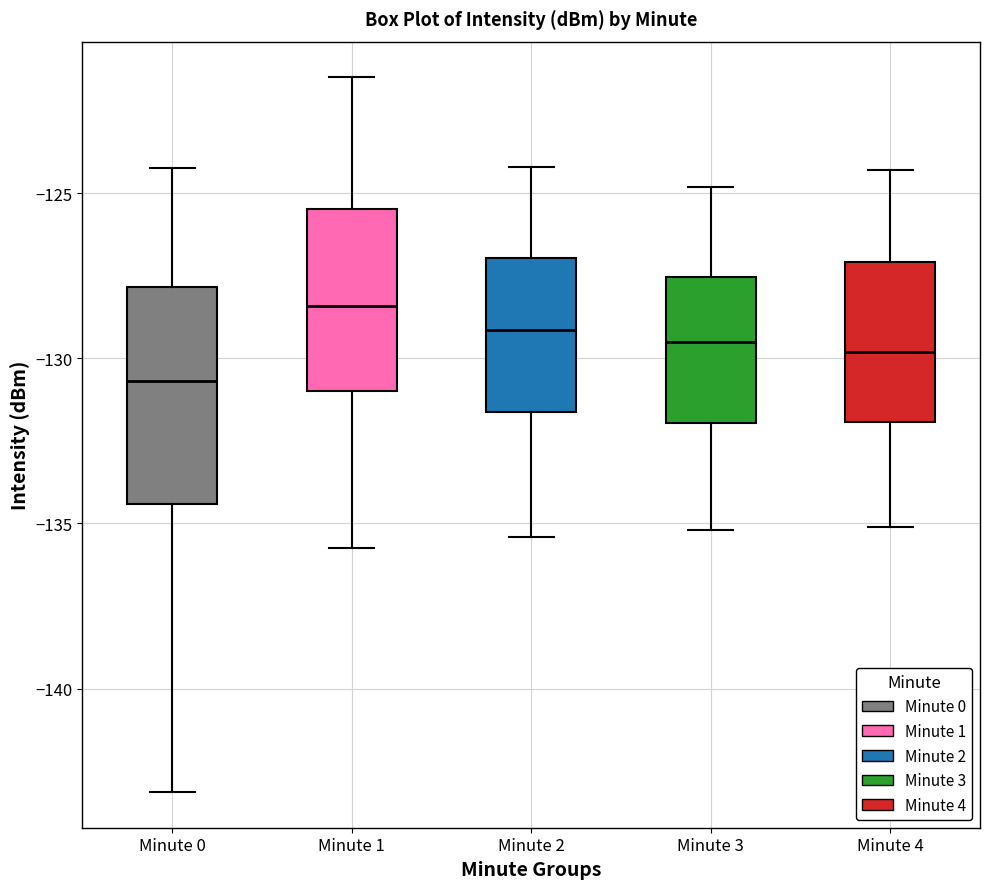

Comparing the boxes themselves (not the whiskers), which one is the tallest?

Minute 0